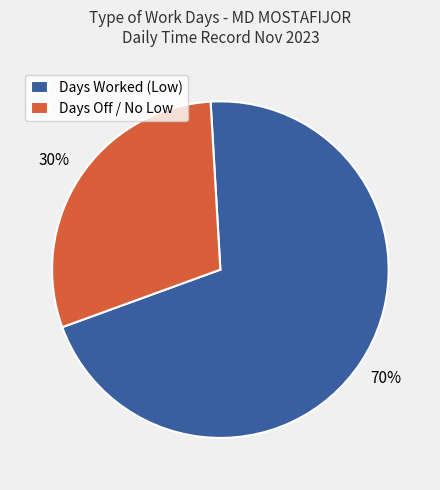

Does any single category account for the majority?

Yes